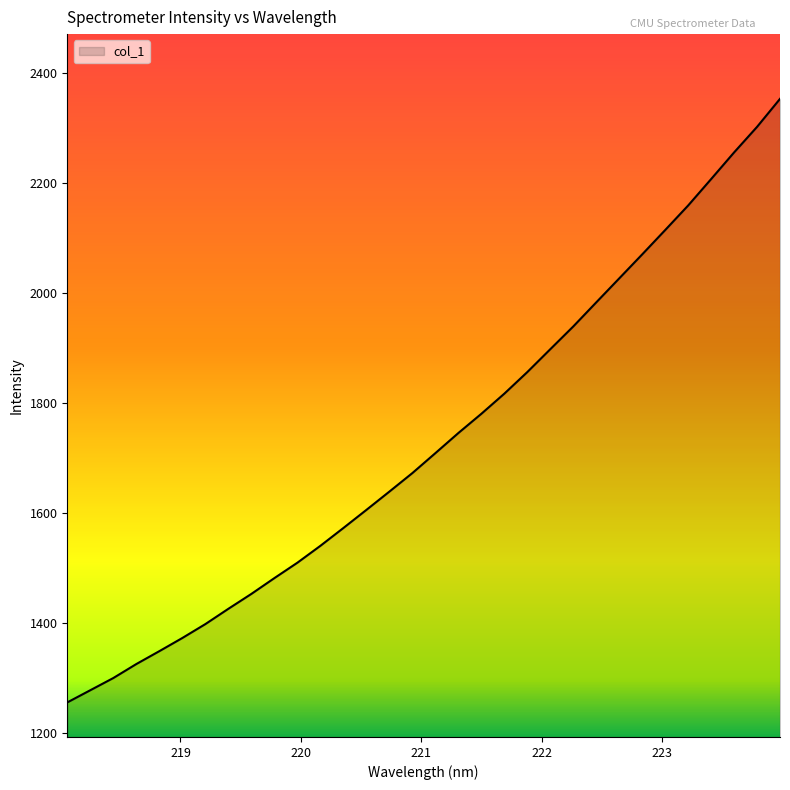

Count the number of categories in the chart.

32